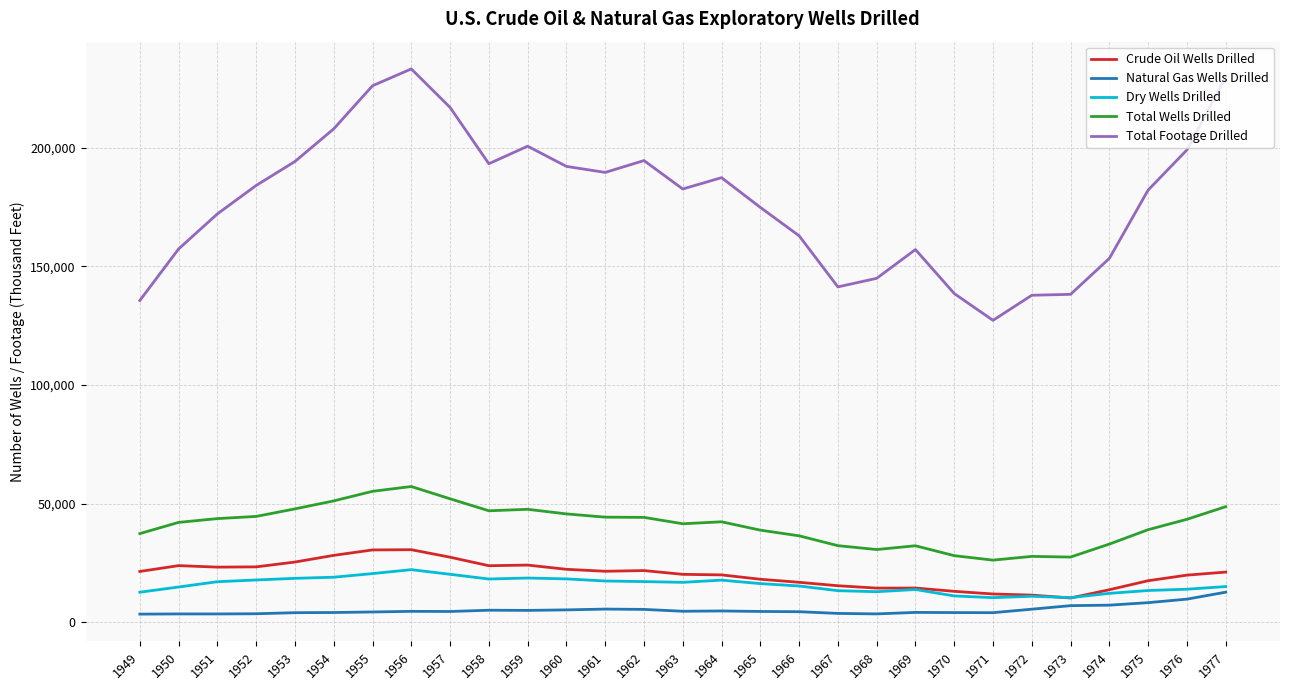

True or false: Total Wells Drilled and Dry Wells Drilled intersect in this chart.

False